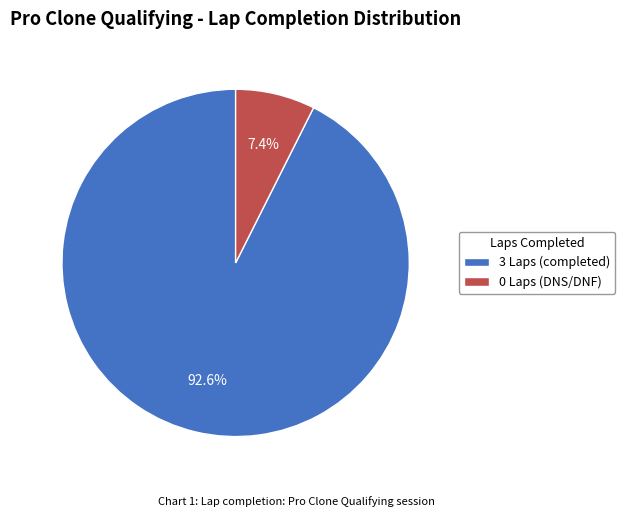

Combined, do 3 Laps (completed) and 0 Laps (DNS/DNF) account for over 50%?

Yes